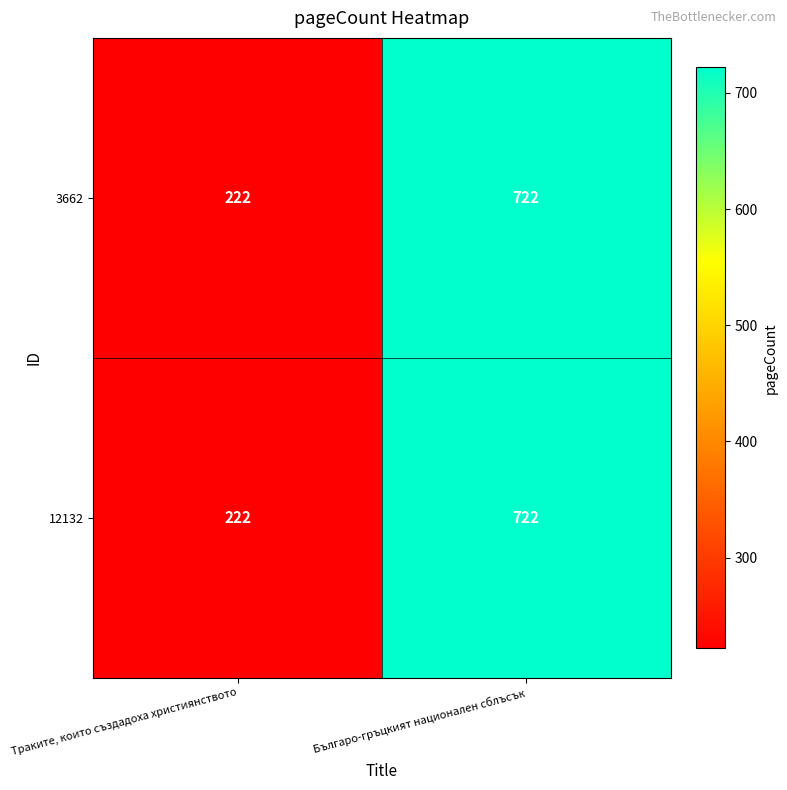

At which label is 12132 closest to 472?

Траките, които създадоха християнството